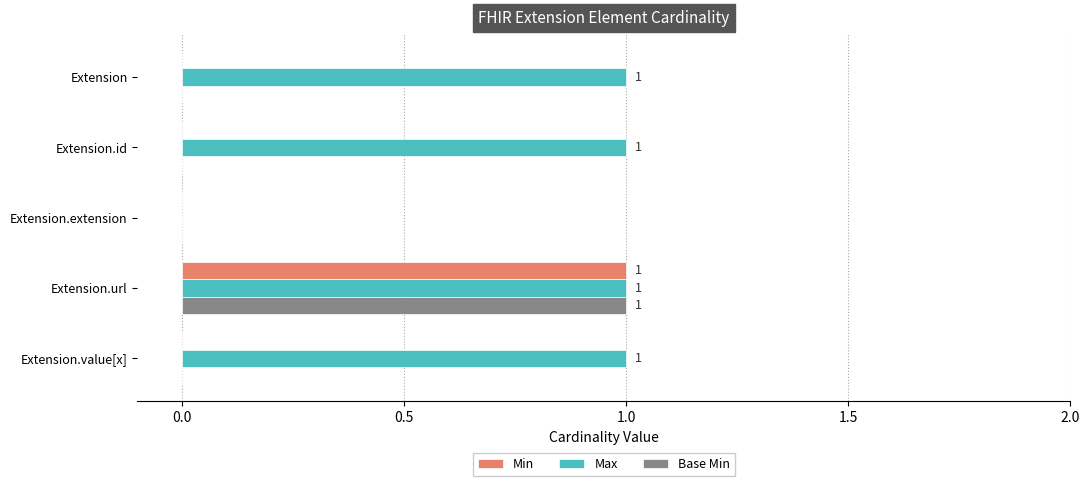

The Base Min series shows 0 at Extension.value[x]. True or false?

True